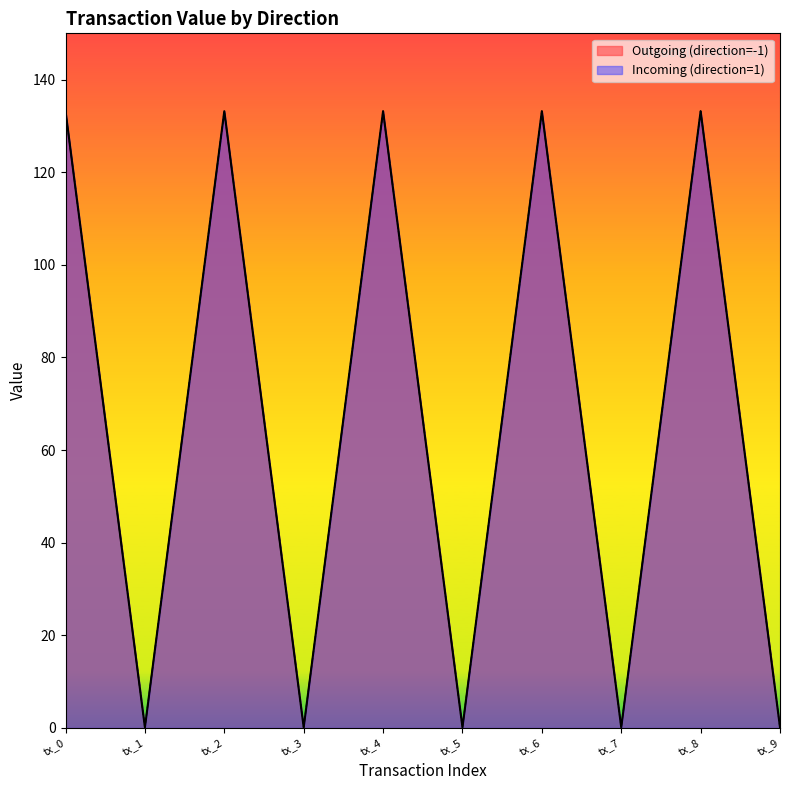

At which category does Outgoing (direction=-1) reach its first local peak?

tx_2